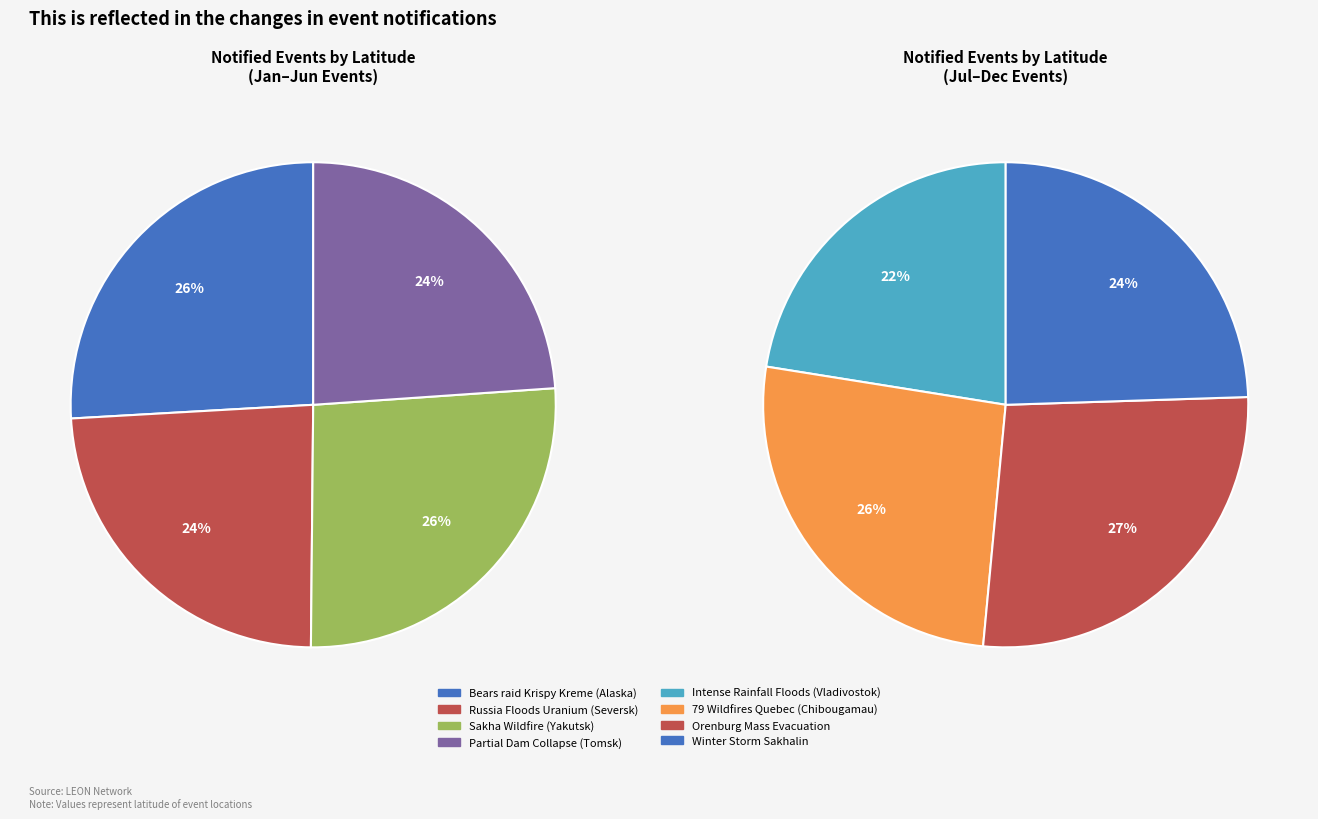

True or false: Winter Storm Sakhalin accounts for 22% of the total.

False